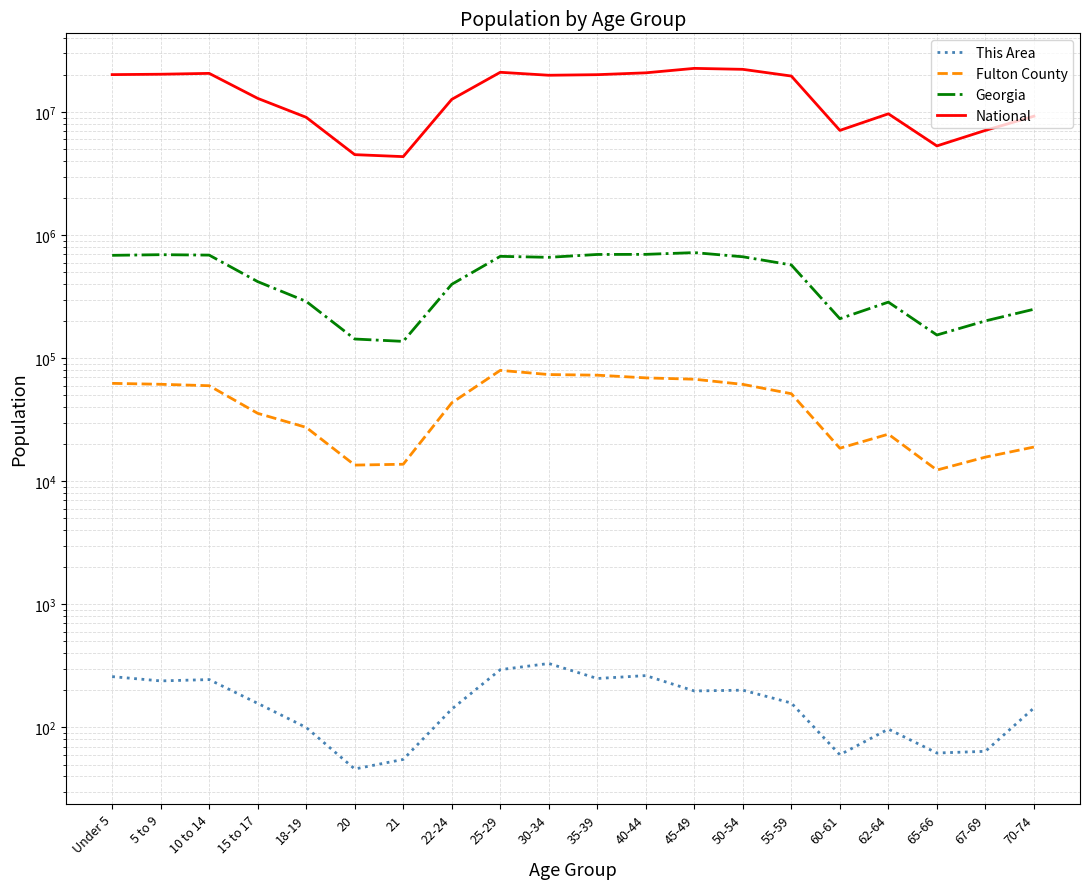

True or false: Georgia and Fulton County intersect in this chart.

False